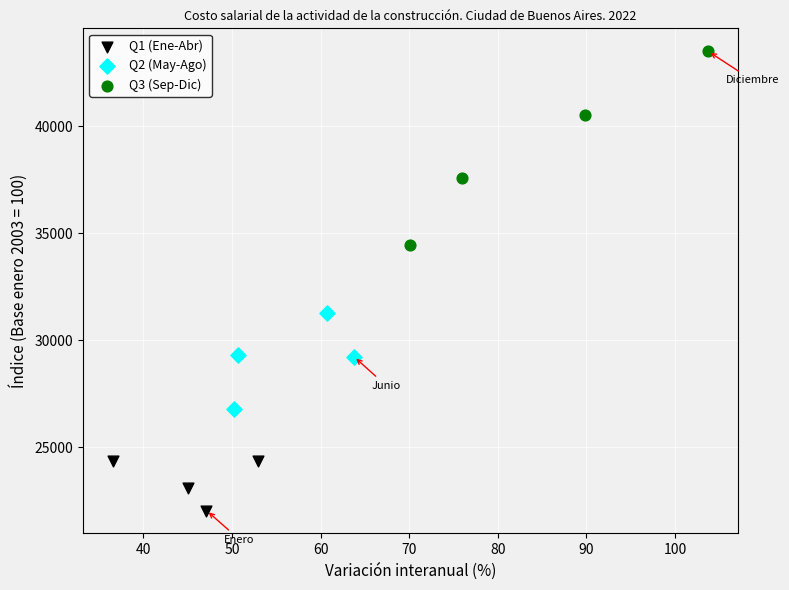

Which series reaches the minimum Y coordinate?

Q1 (Ene-Abr)